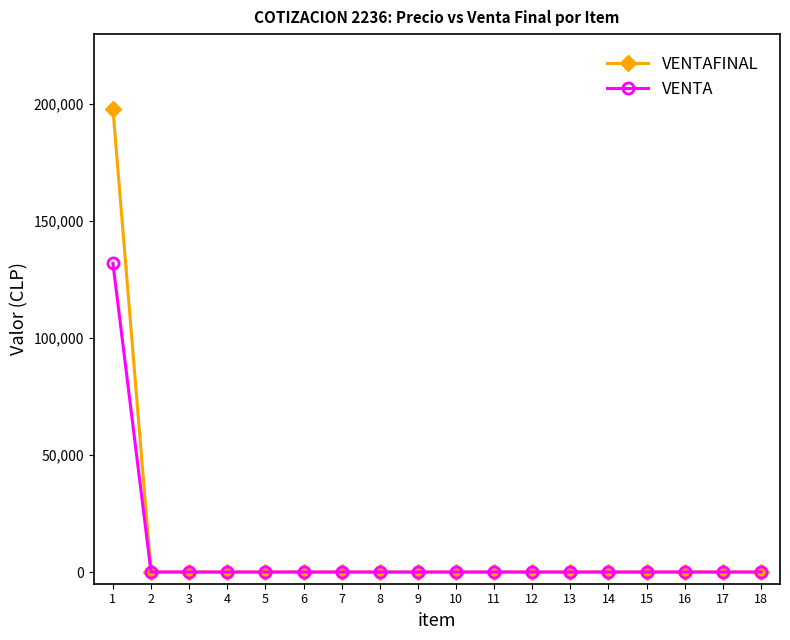

Rank the series by their maximum value, from highest to lowest.

VENTAFINAL, VENTA